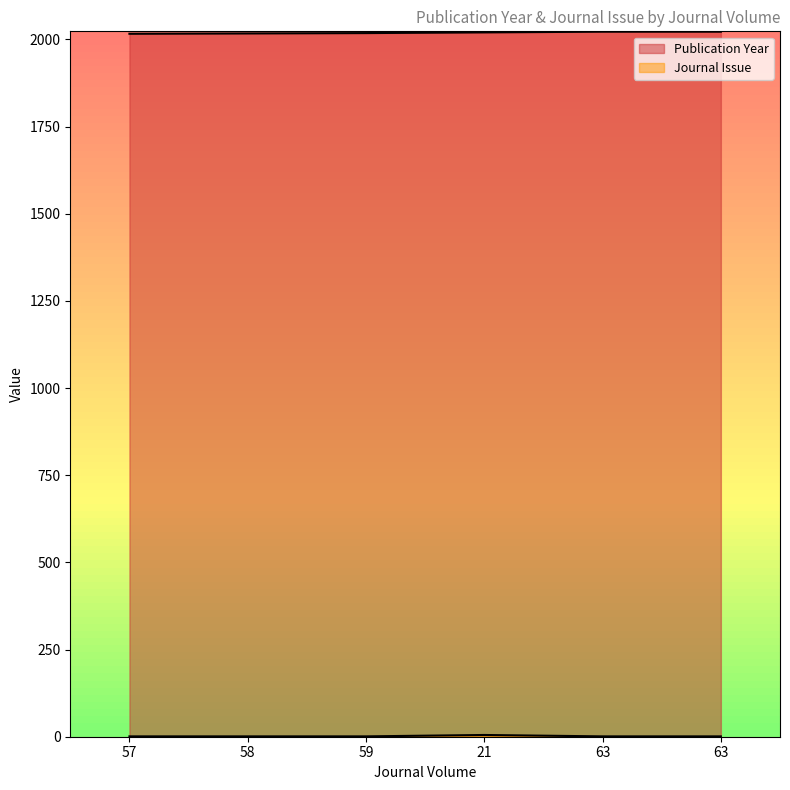

What is the label of the 1st point from the left?

57